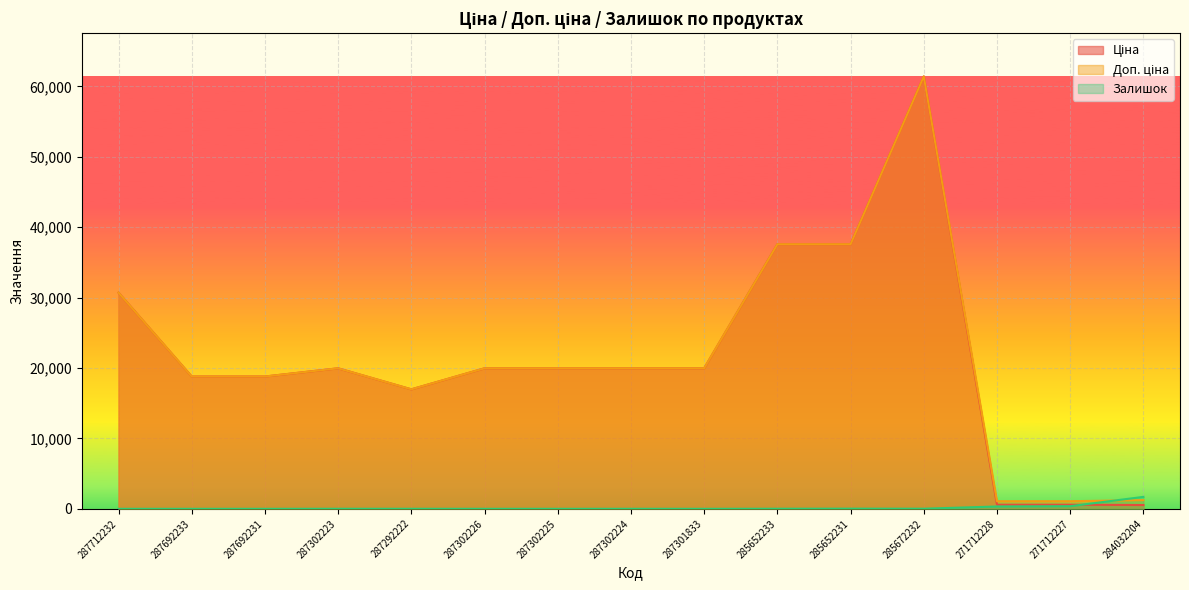

What is the total value across all series at 284032204?

3471.4